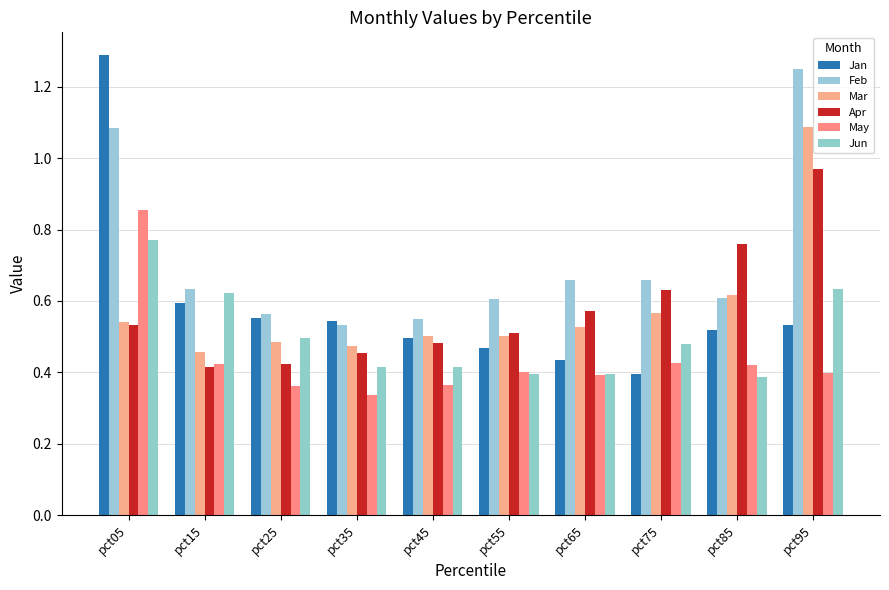

Does the chart contain any negative values?

No